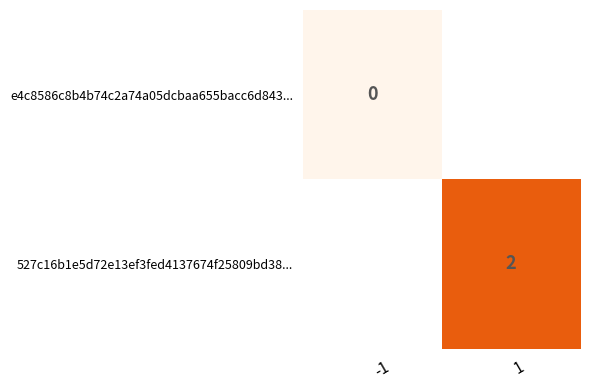

Is the value of e4c8586c8b4b74c2a74a05dcbaa655bacc6d843... at -1 greater than the value of 527c16b1e5d72e13ef3fed4137674f25809bd38... at 1?

No